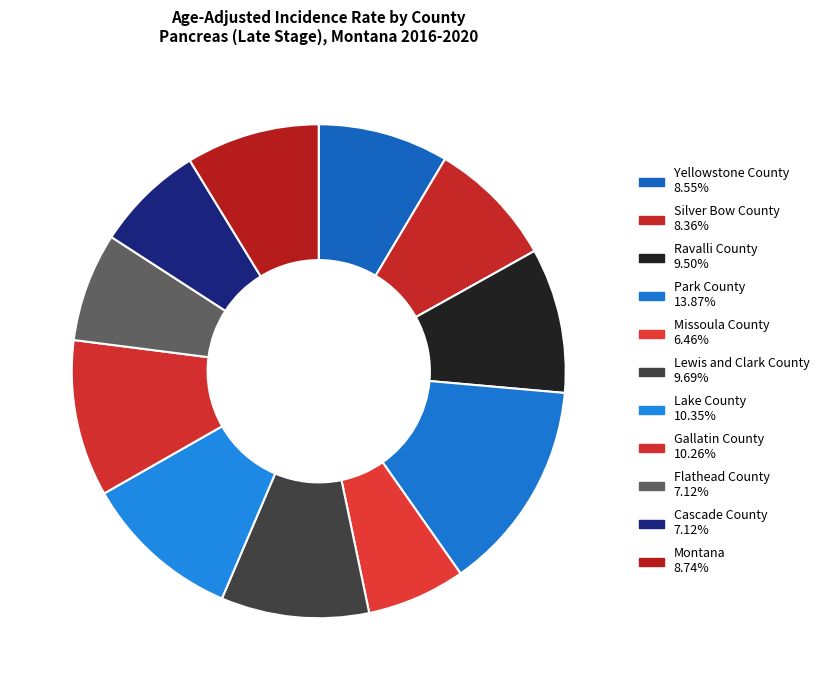

Count the number of slices in the pie.

11